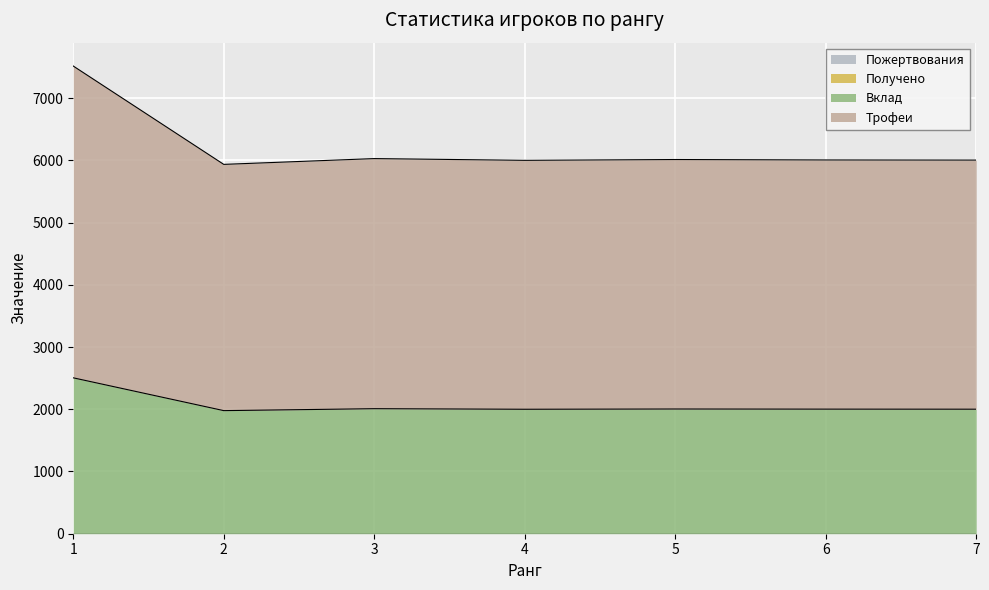

What is the minimum value shown in the chart?

1978